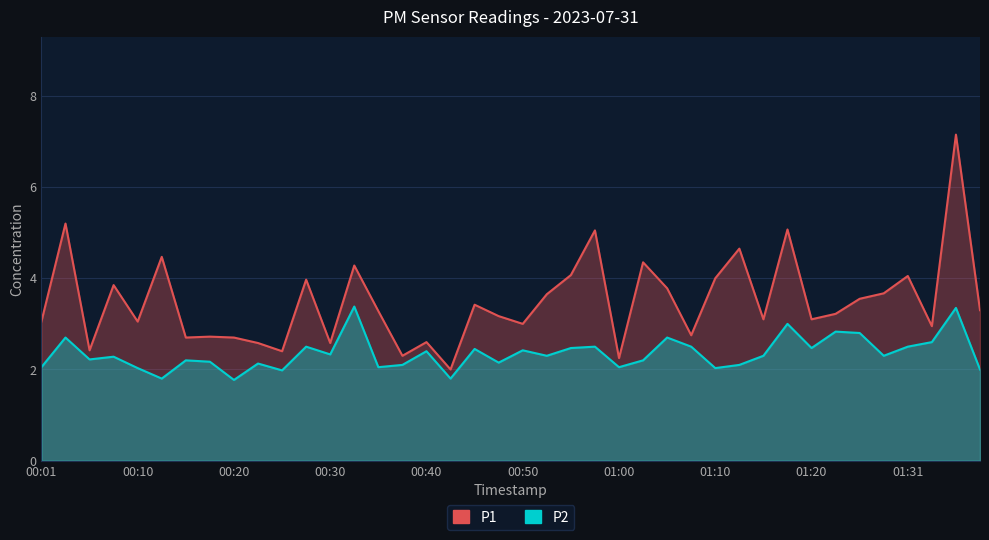

Rank the series at 35 from lowest to highest value.

P2, P1